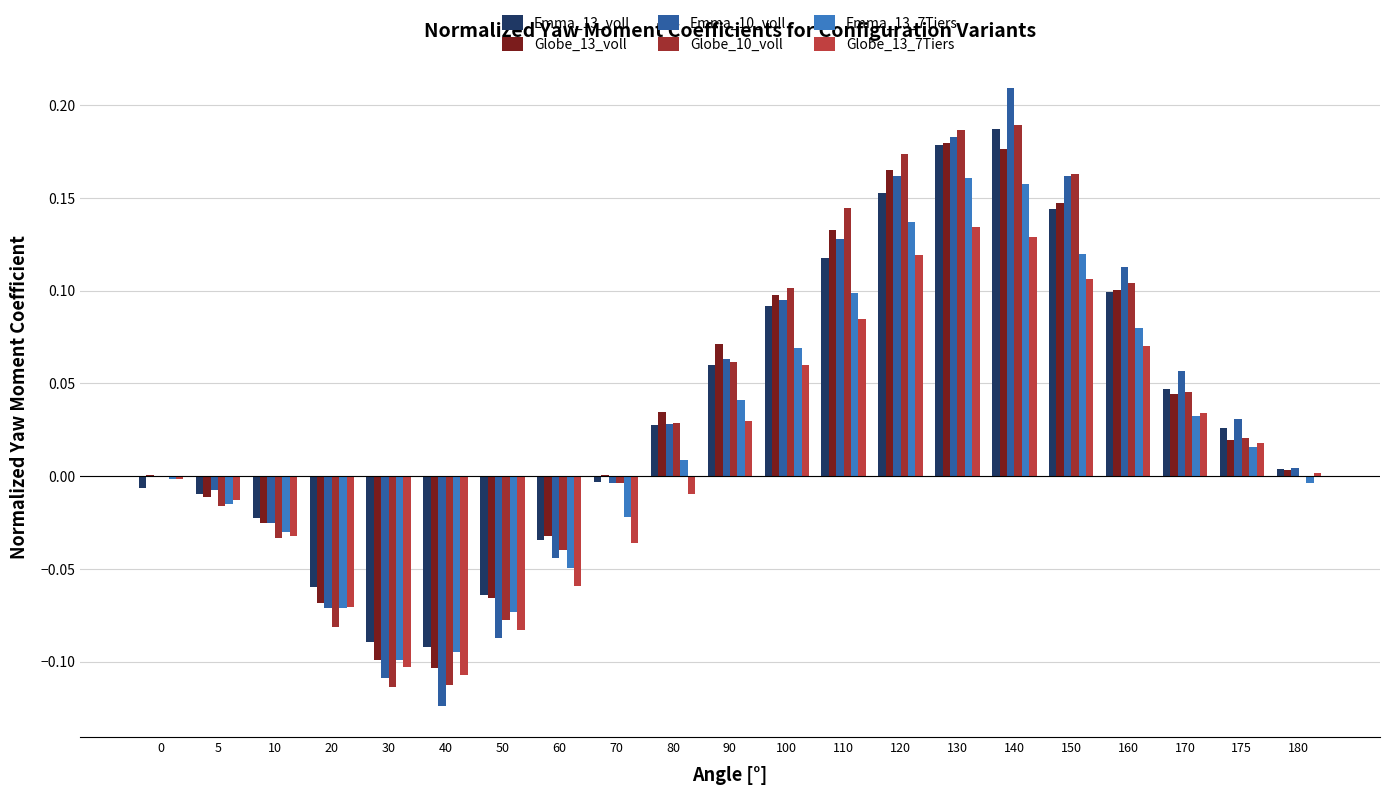

What is the difference between the maximum and minimum values in the Globe_13_voll series?

0.3